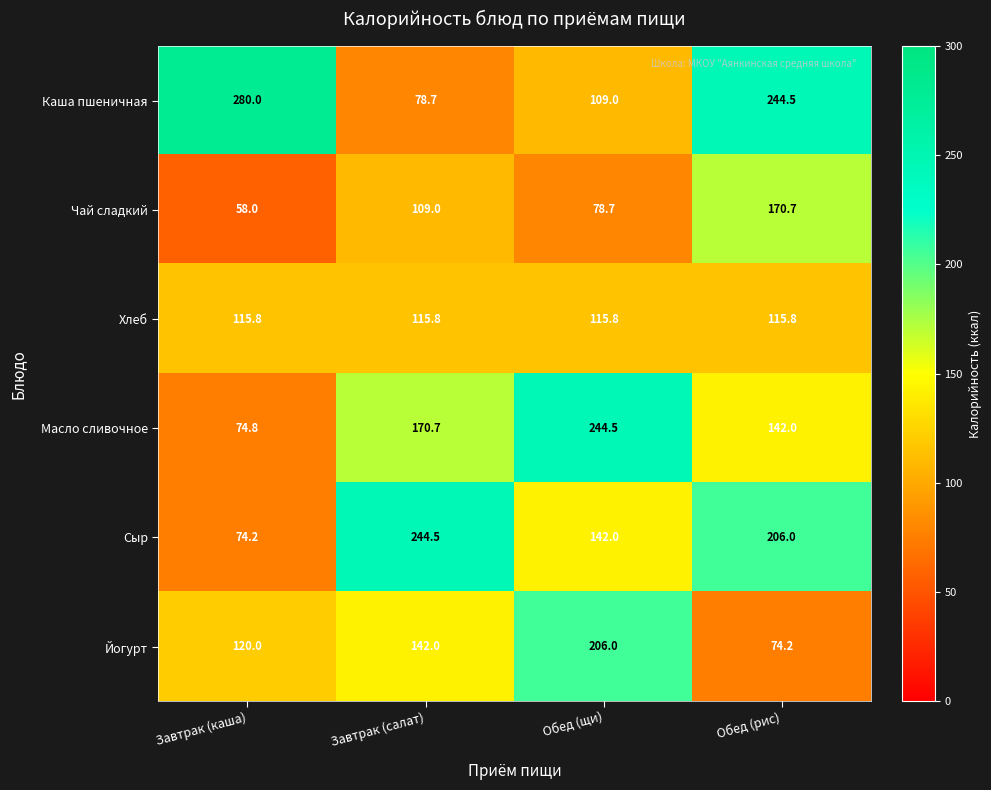

What is the difference between the second highest and minimum values in the Чай сладкий series?

51.0